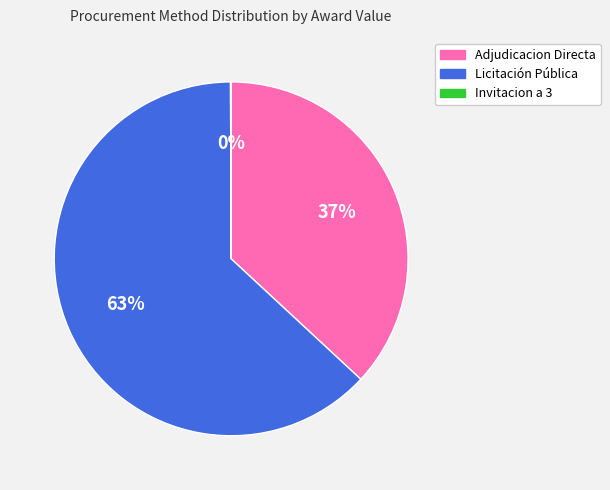

Is it true that Licitación Pública is 16% of the pie?

False